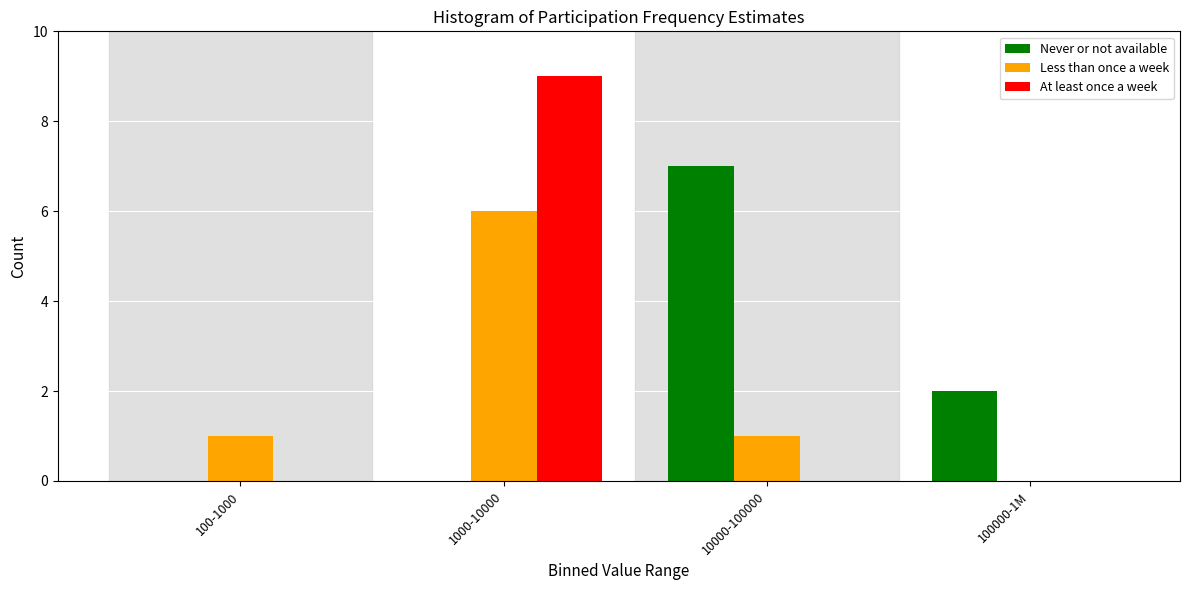

Reading left to right, extract all data points from this chart.

Never or not available: 100-1000=0	1000-10000=0	10000-100000=7	100000-1M=2
Less than once a week: 100-1000=1	1000-10000=6	10000-100000=1	100000-1M=0
At least once a week: 100-1000=0	1000-10000=9	10000-100000=0	100000-1M=0